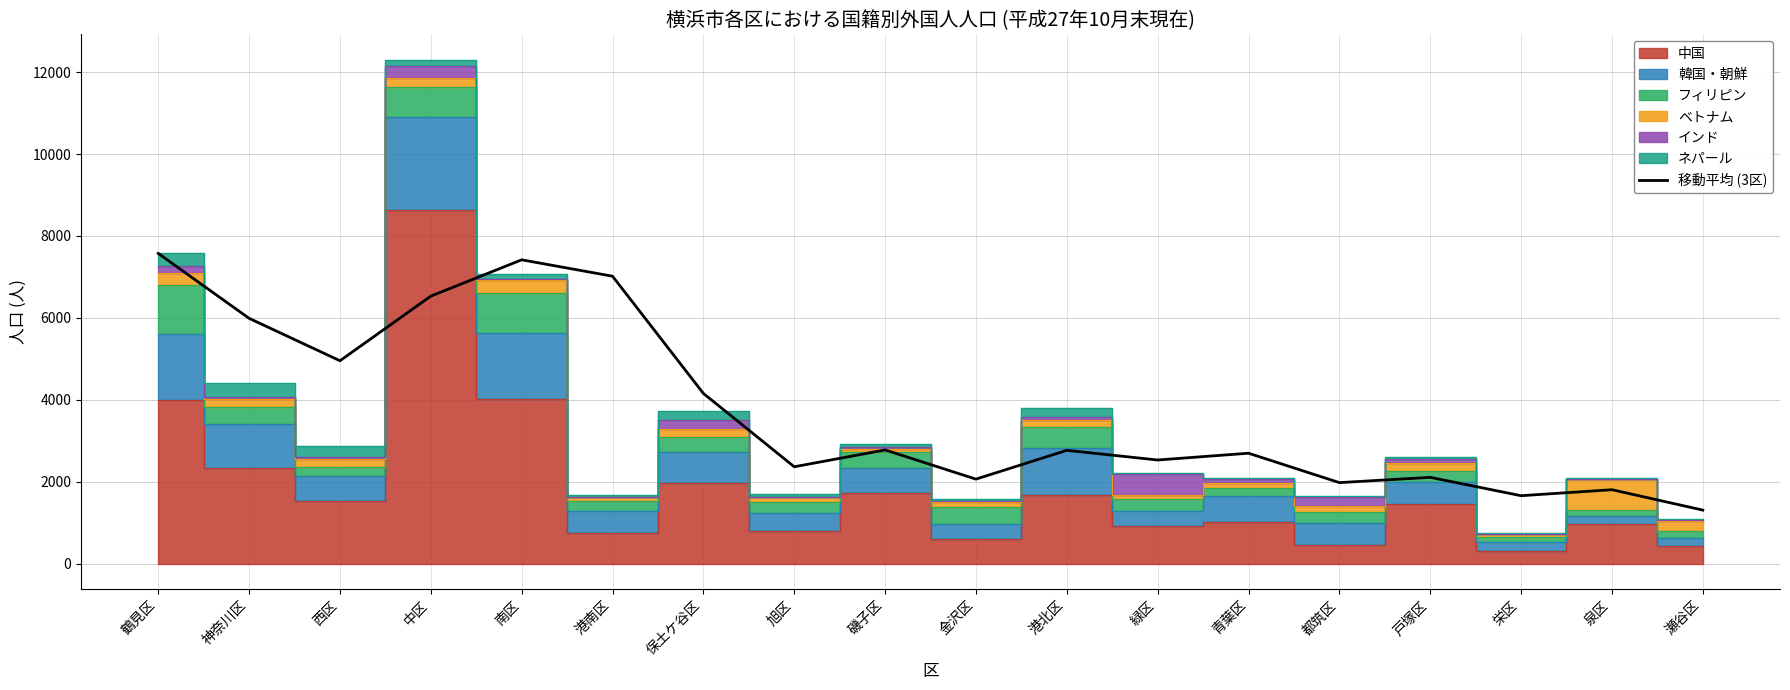

Reading right to left, what are all the values shown in this chart?

1305.7	1803.3	1657.0	2105.3	1976.3	2694.3	2528.7	2764.7	2061.7	2774.3	2363.7	4154.3	7016.3	7416.7	6530.0	4952.0	5988.0	7573.0